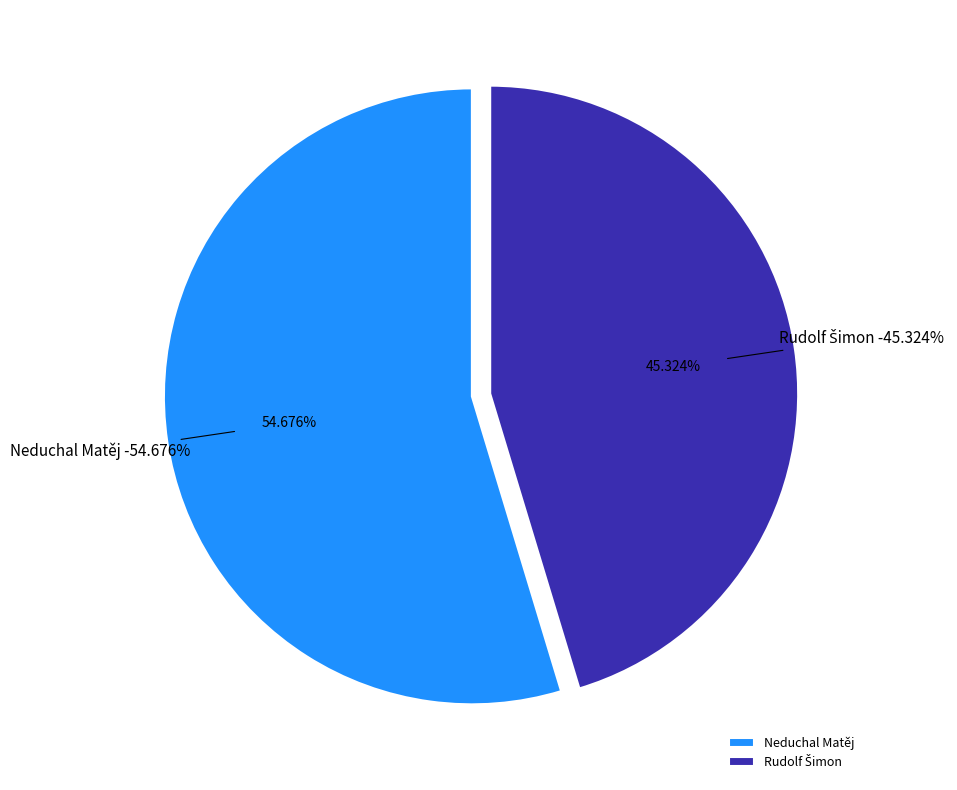

To the nearest percent, what percentage of the pie is Neduchal Matěj?

55%